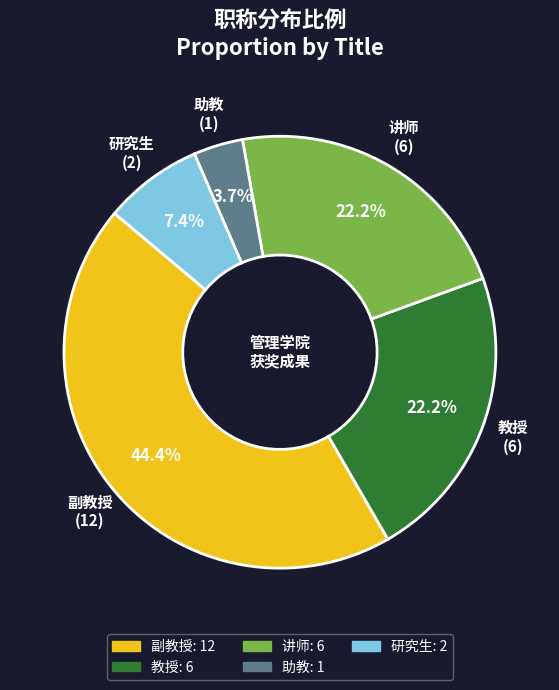

What percentage is the 教授 slice, to the nearest percent?

22%